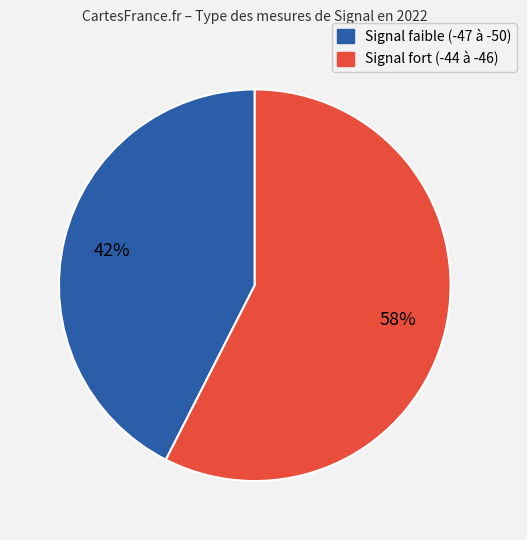

Is there a majority slice in this chart?

Yes